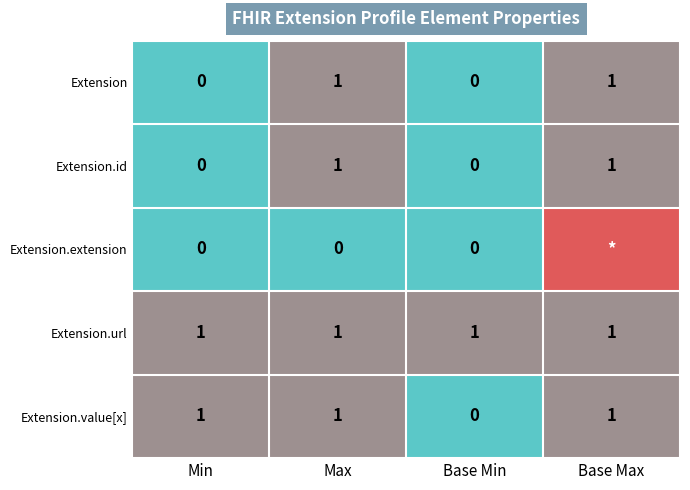

True or false: Extension.value[x] has a value of 0 at Max.

False